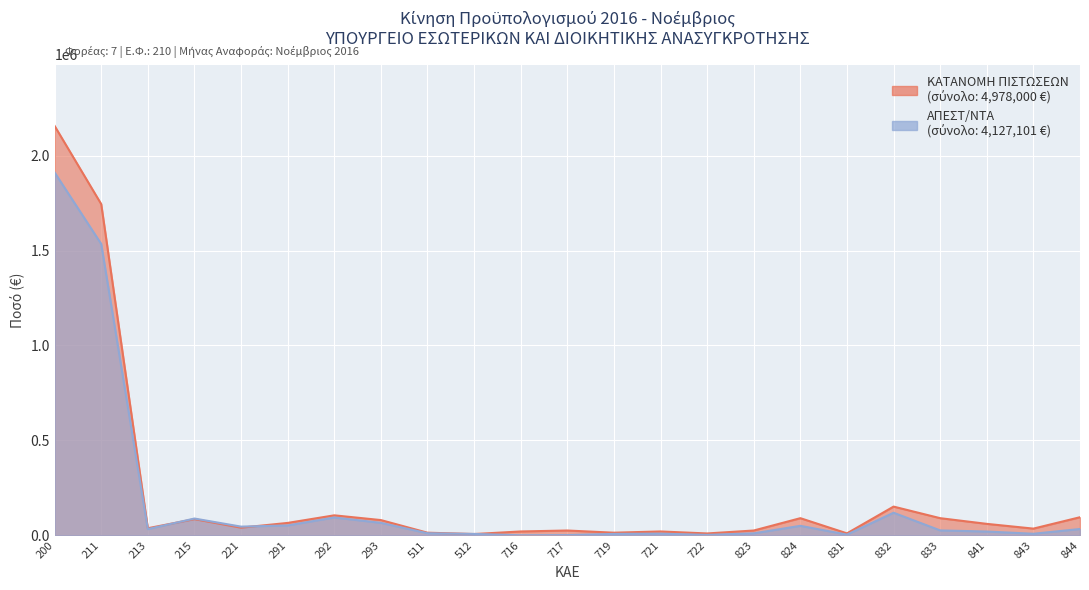

At which category does ΚΑΤΑΝΟΜΗ ΠΙΣΤΩΣΕΩΝ reach its first local peak?

215